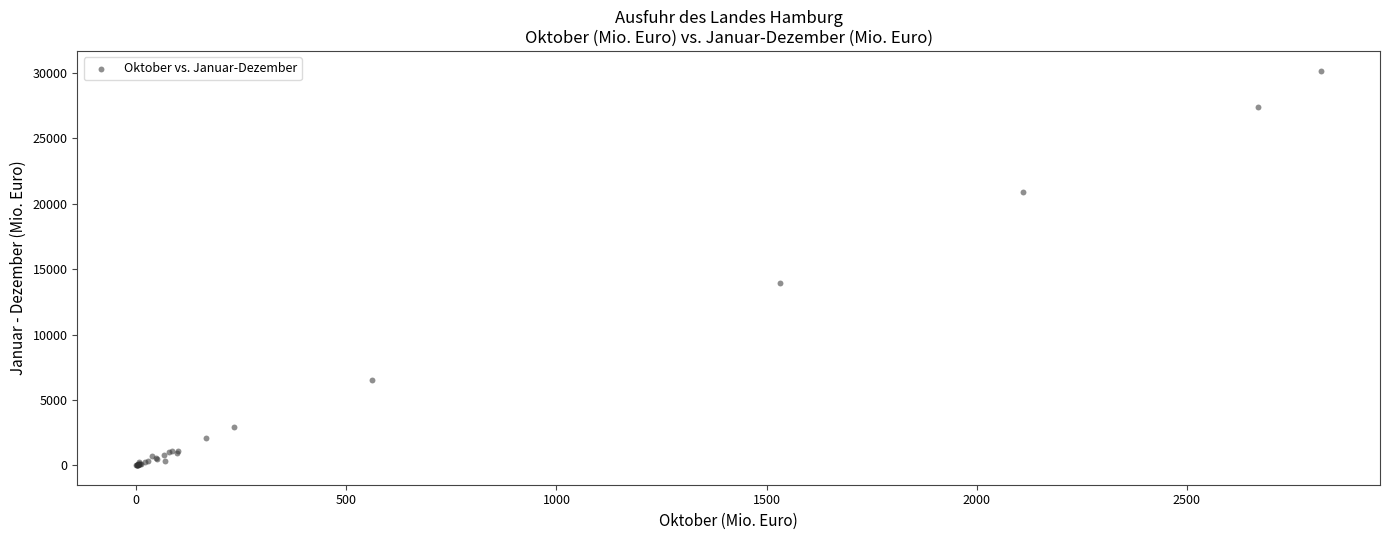

What Y value in the scatter plot is closest to 15101?

13958.6